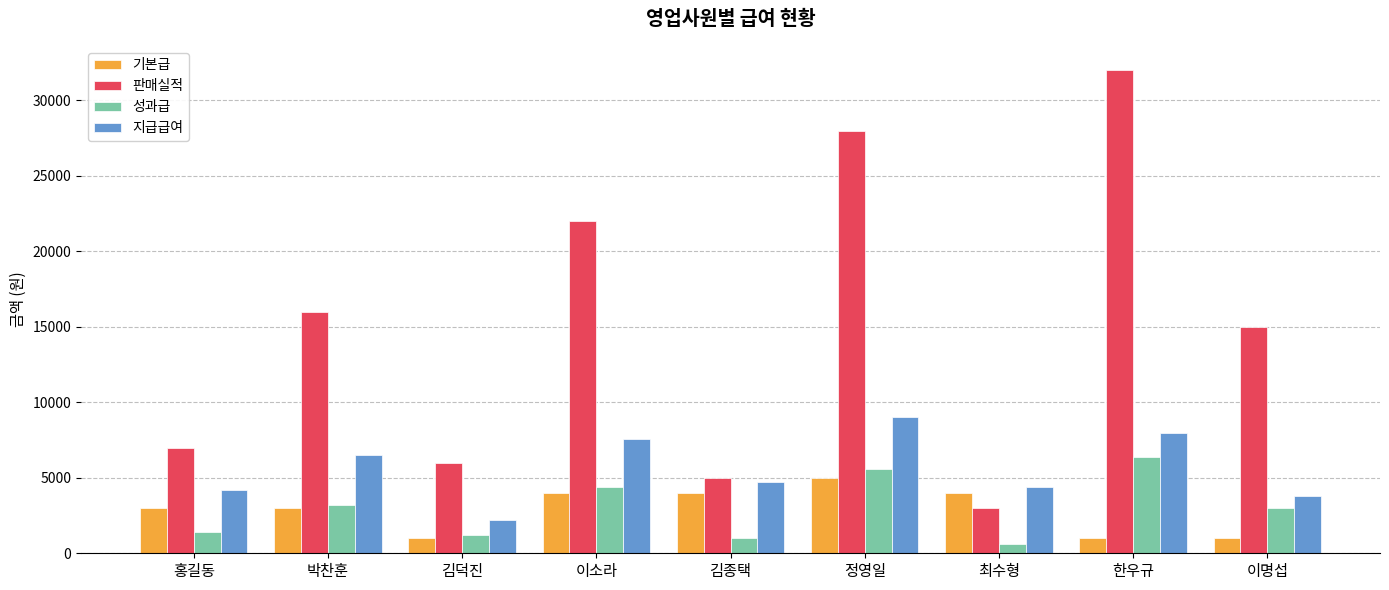

What is the spread (max minus min) of values at 정영일?

23000